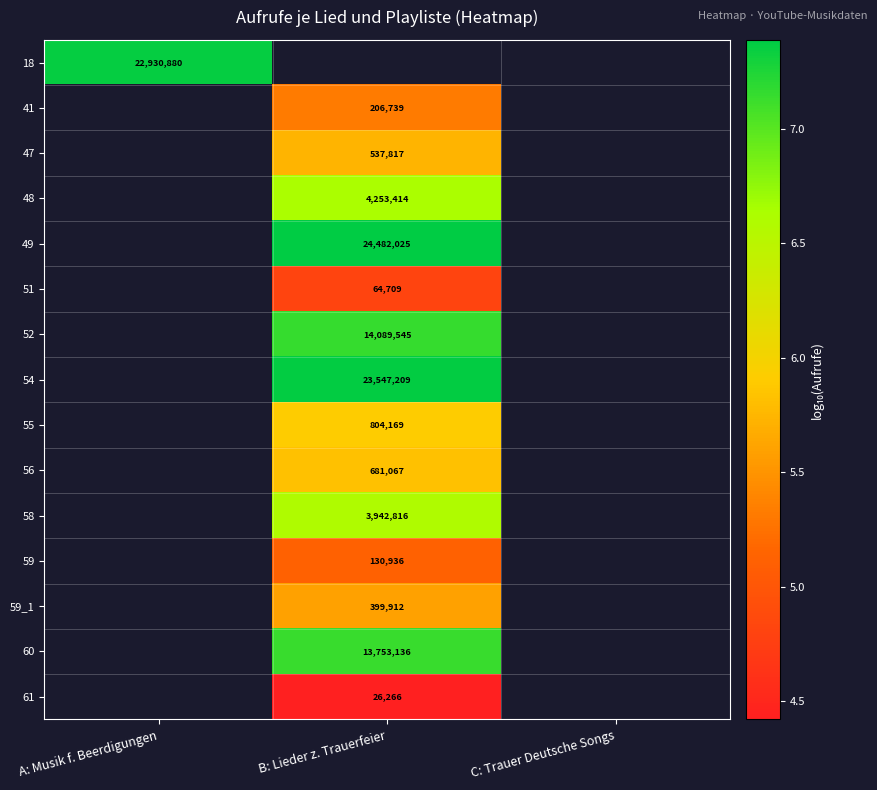

Is the value of 18 at A: Musik f. Beerdigungen greater than the value of 48 at B: Lieder z. Trauerfeier?

Yes